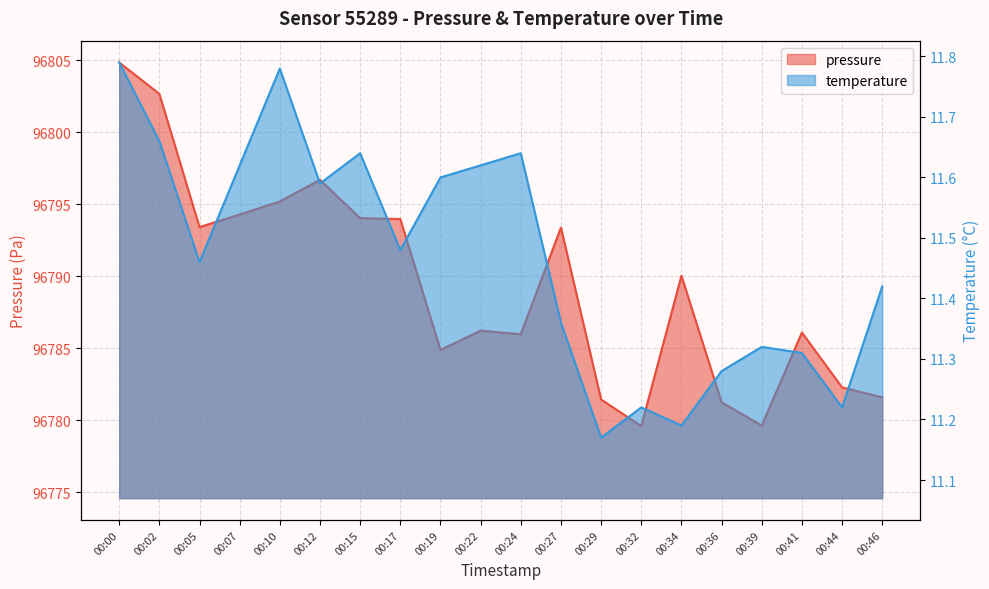

Which series changed the most between 00:24 and 00:44?

pressure